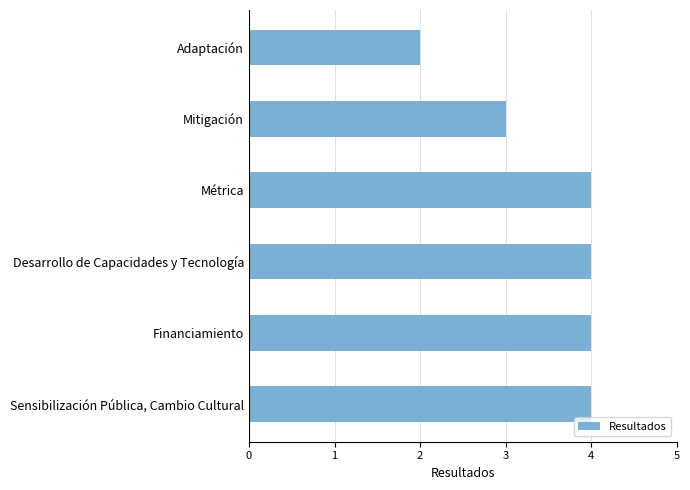

Reading top to bottom, extract all data points from this chart.

Adaptación=2	Mitigación=3	Métrica=4	Desarrollo de Capacidades y Tecnología=4	Financiamiento=4	Sensibilización Pública, Cambio Cultural=4